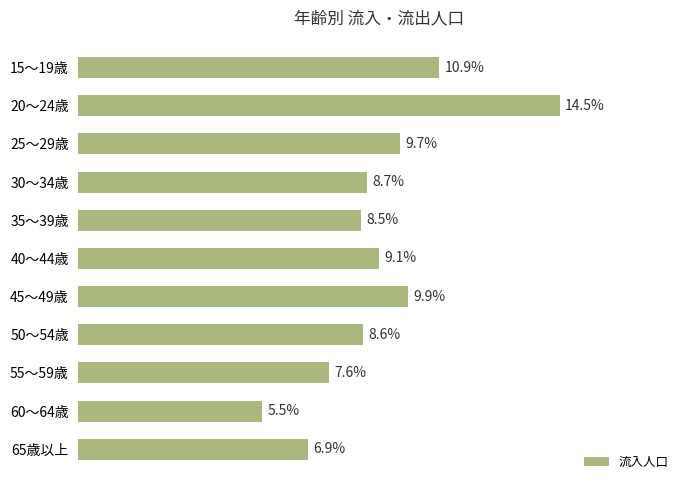

Are the bars horizontal?

Yes